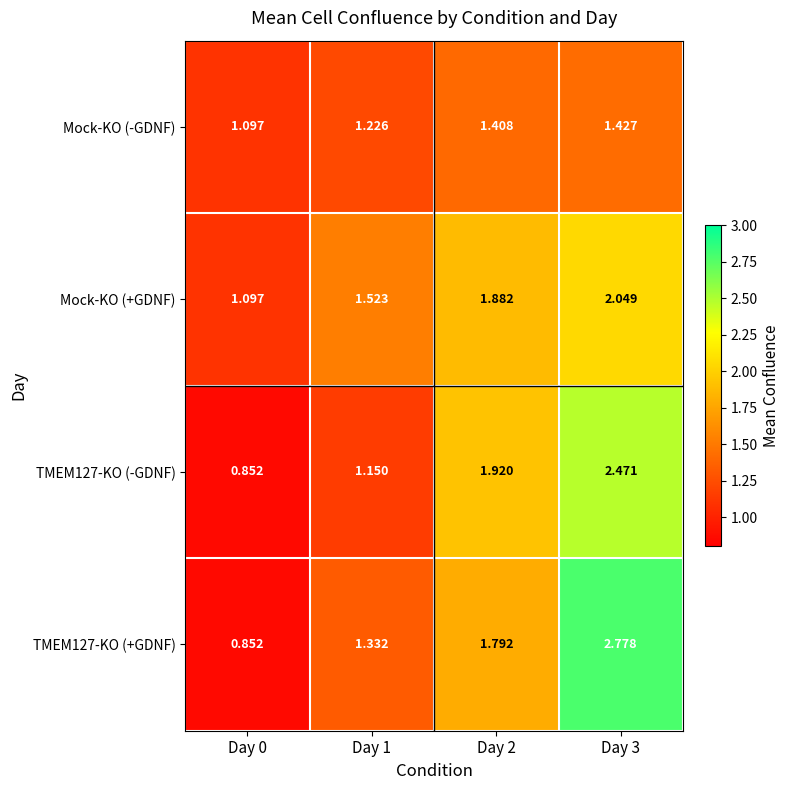

Is the value of TMEM127-KO (+GDNF) at Day 0 greater than the value of Mock-KO (+GDNF) at Day 3?

No